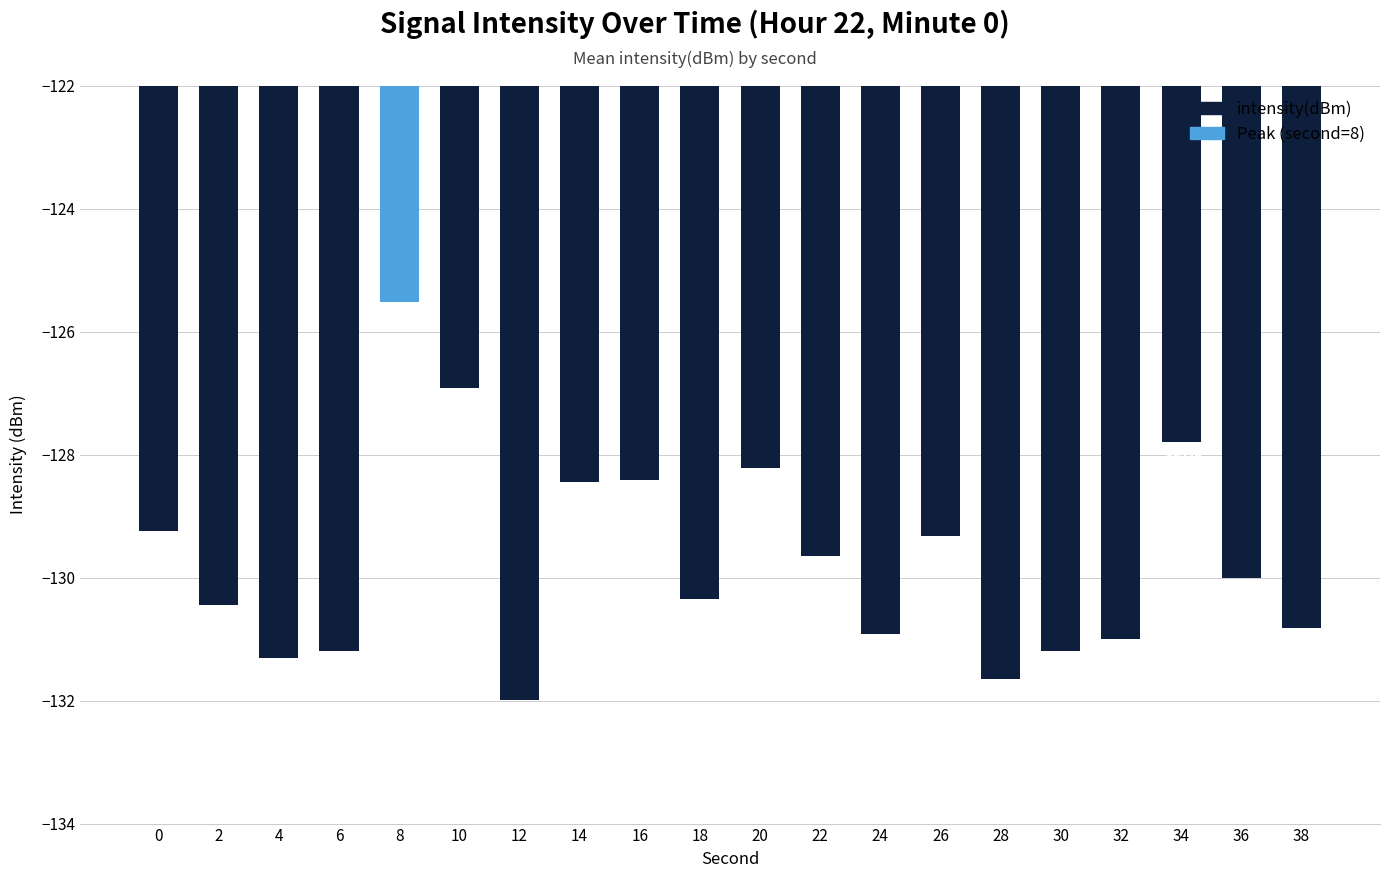

What is the minimum value shown in the chart?

-132.0